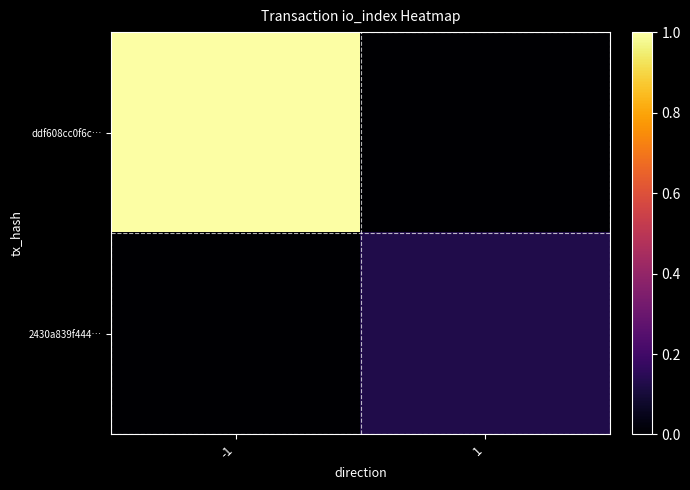

How many distinct data groups are displayed?

2